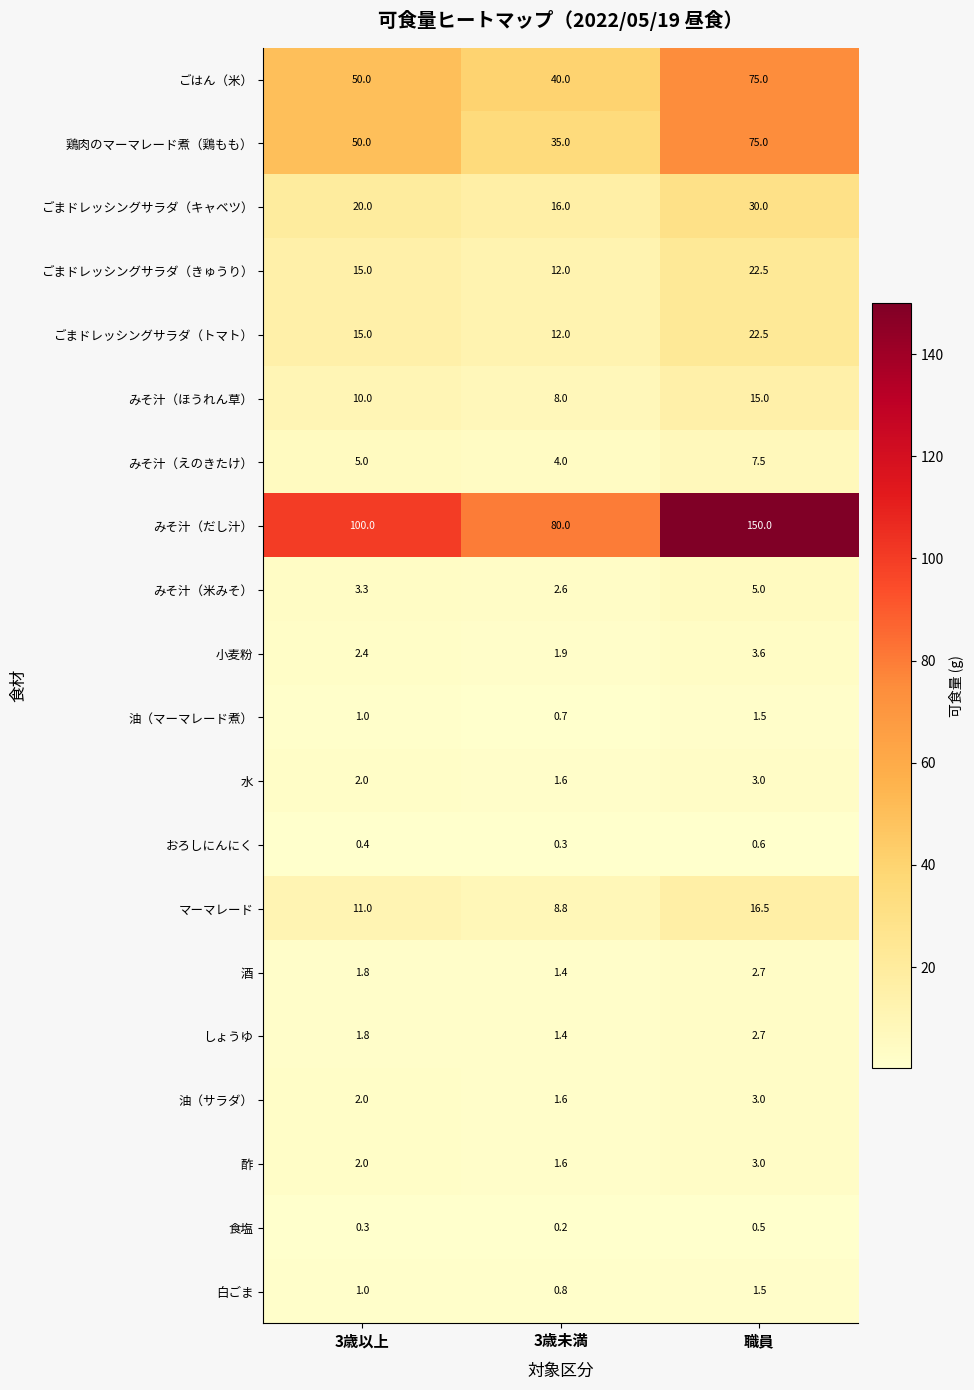

List the labels in order of 鶏肉のマーマレード煮（鶏もも） value, smallest first.

3歳未満, 3歳以上, 職員